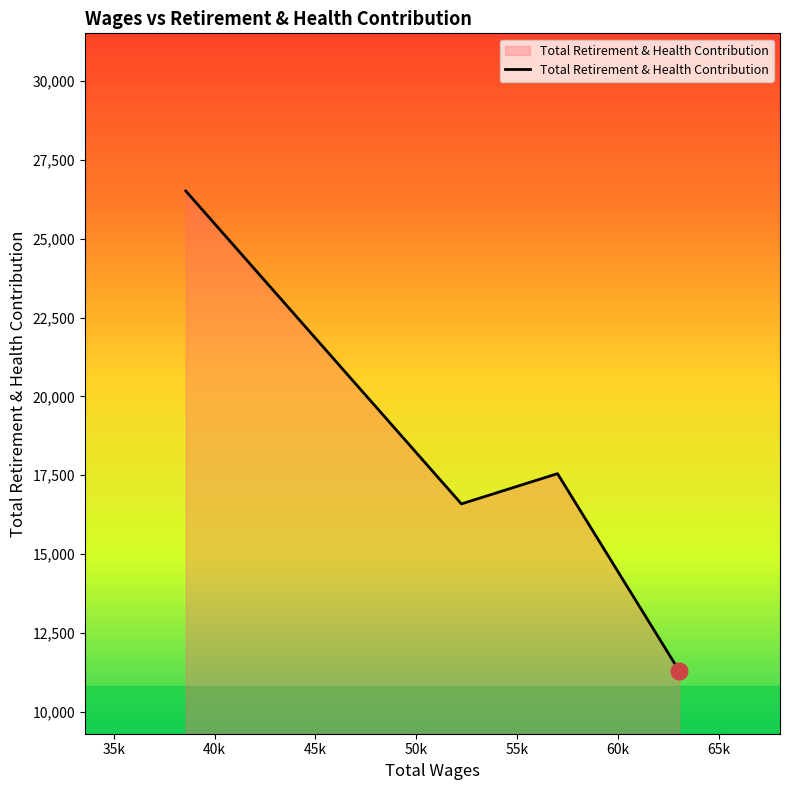

What is the minimum value shown in the chart?

11304